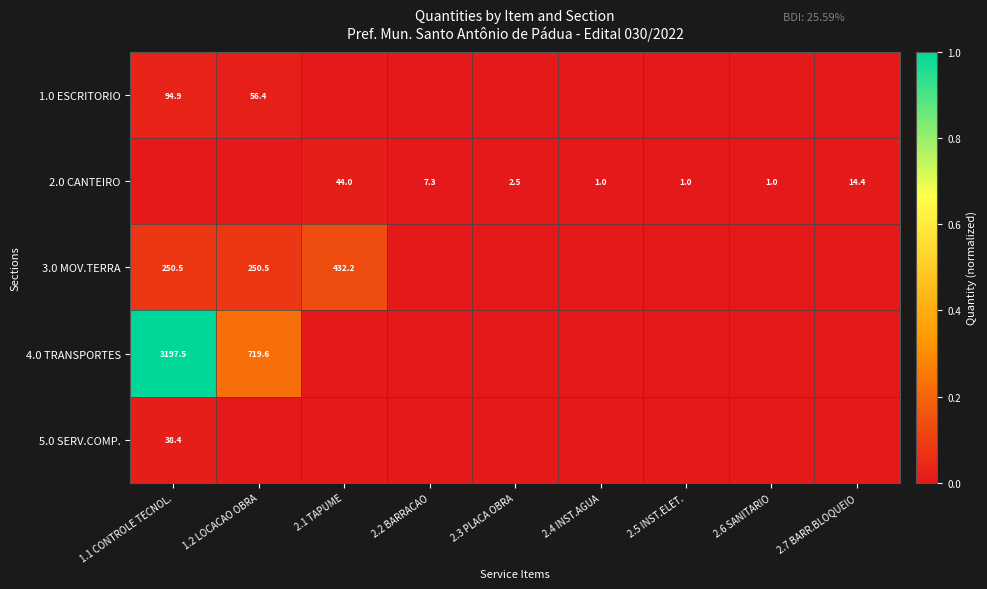

How many data points in 3.0 MOV.TERRA are above 0?

3